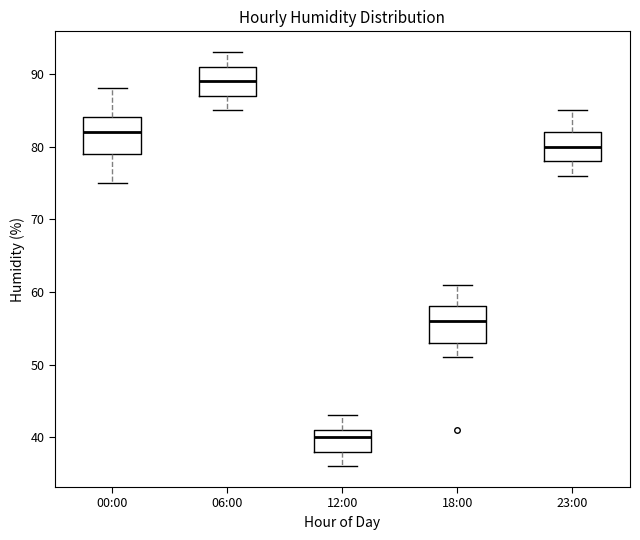

Which box has the highest median line?

06:00